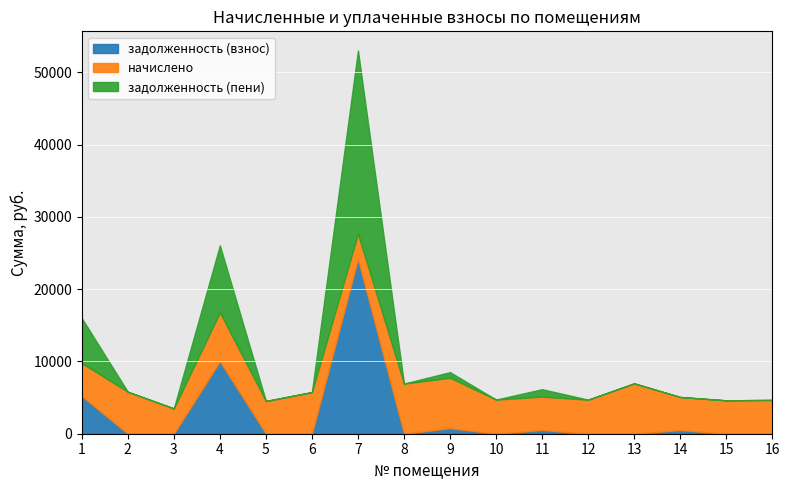

Rank the series by their maximum value, from highest to lowest.

задолженность (пени), задолженность (взнос), начислено